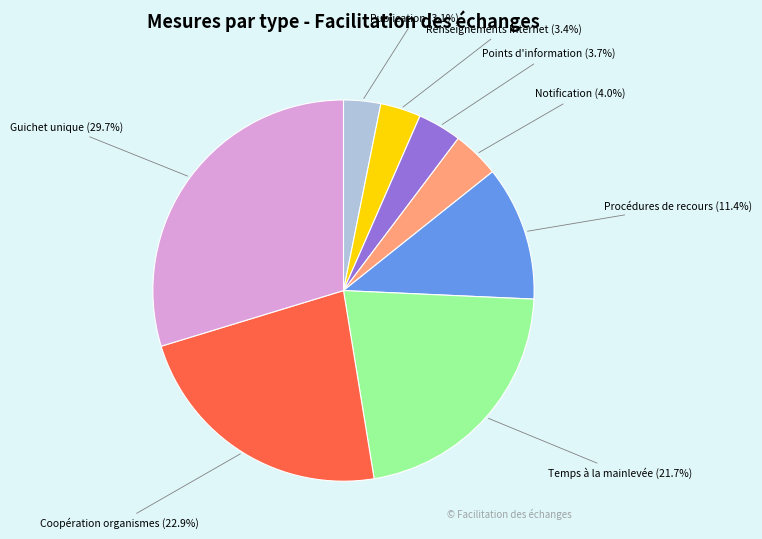

Is there any slice that represents more than half of the pie?

No